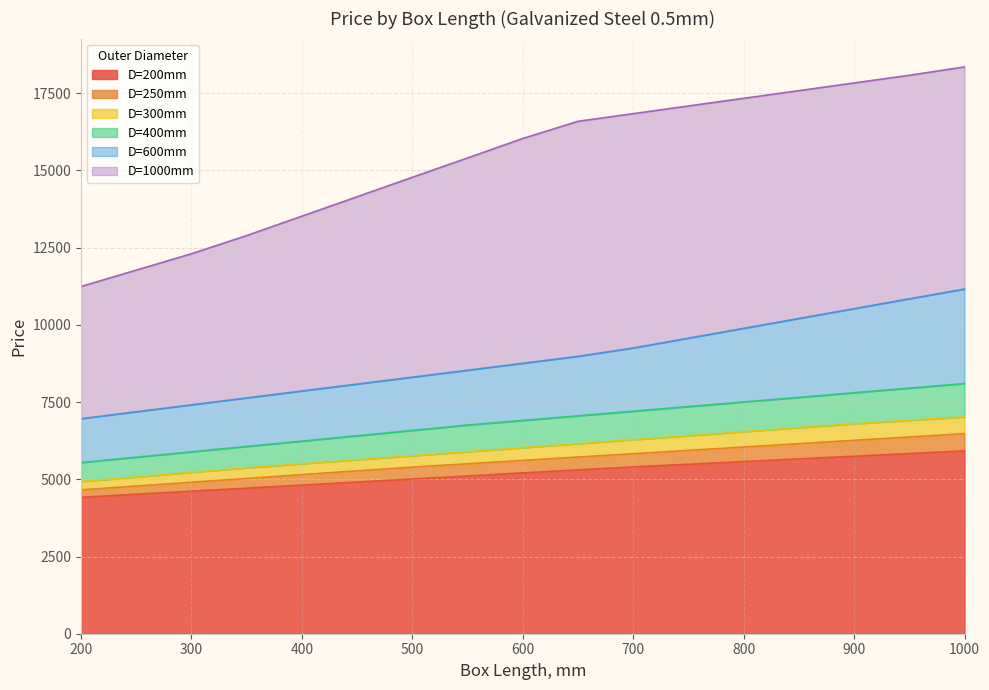

How many categories are shown in the chart?

17